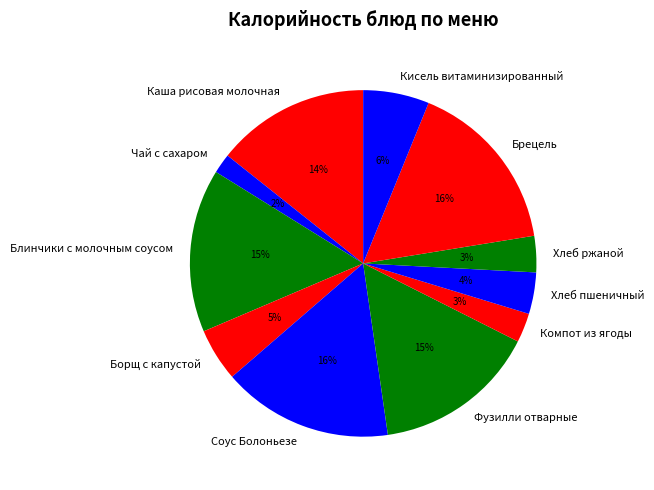

Does Борщ с капустой account for over 50% of the chart?

No